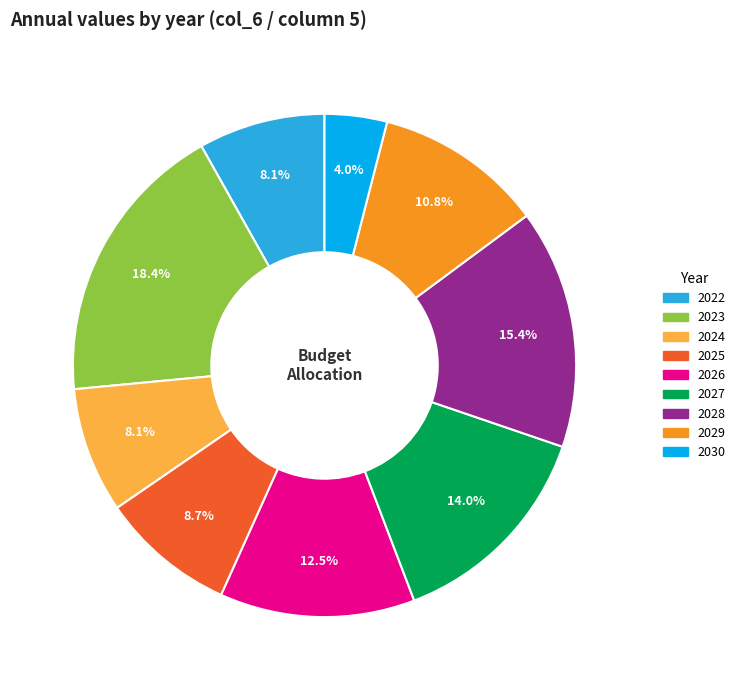

Do 2030 and 2026 together represent more than half of the pie?

No